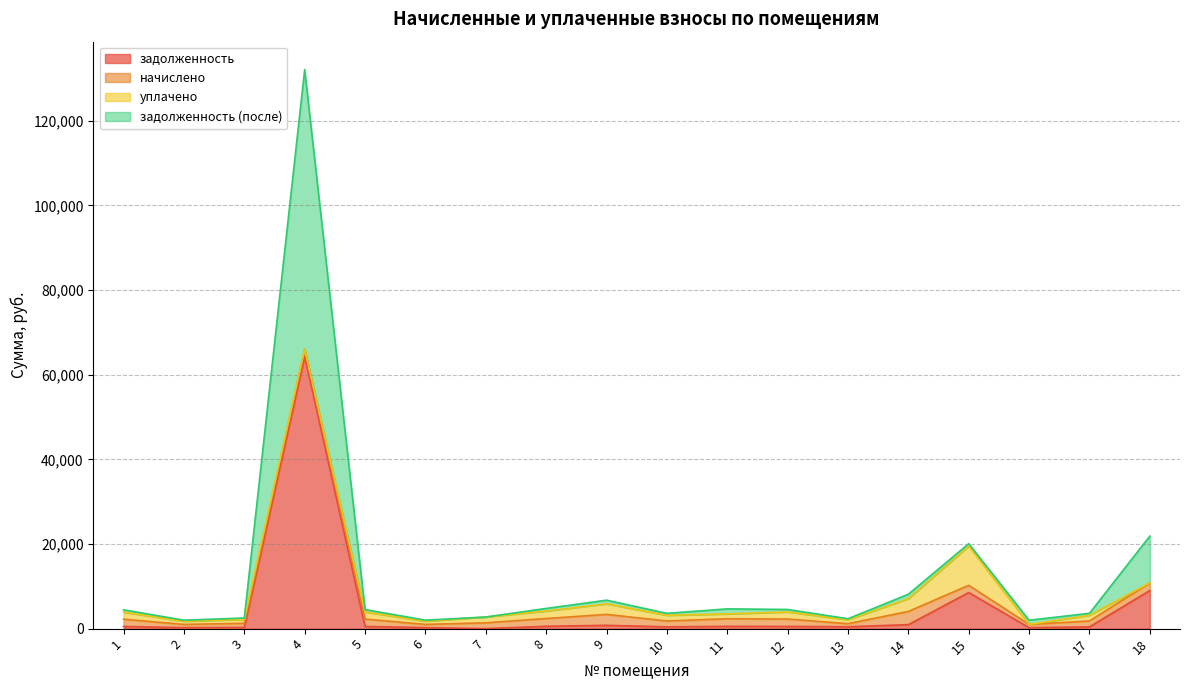

Does the chart display data point markers on the line(s)?

No